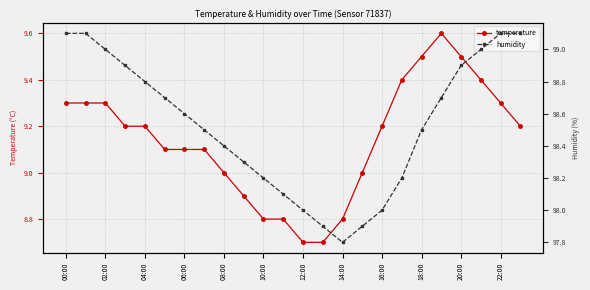

At how many categories does at least one series exceed 18?

24